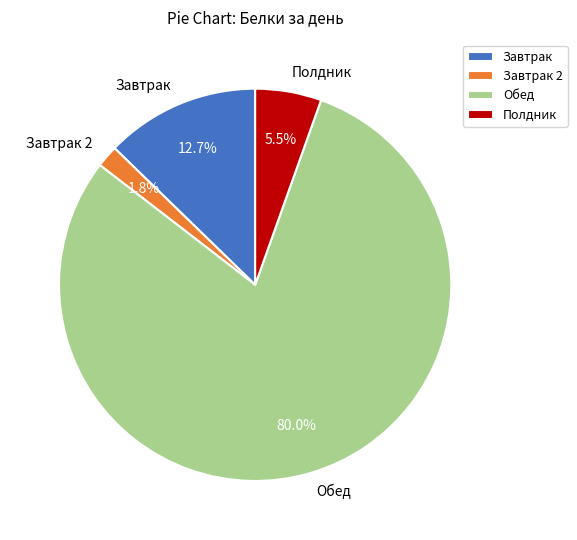

Do Полдник and Завтрак together represent more than half of the pie?

No